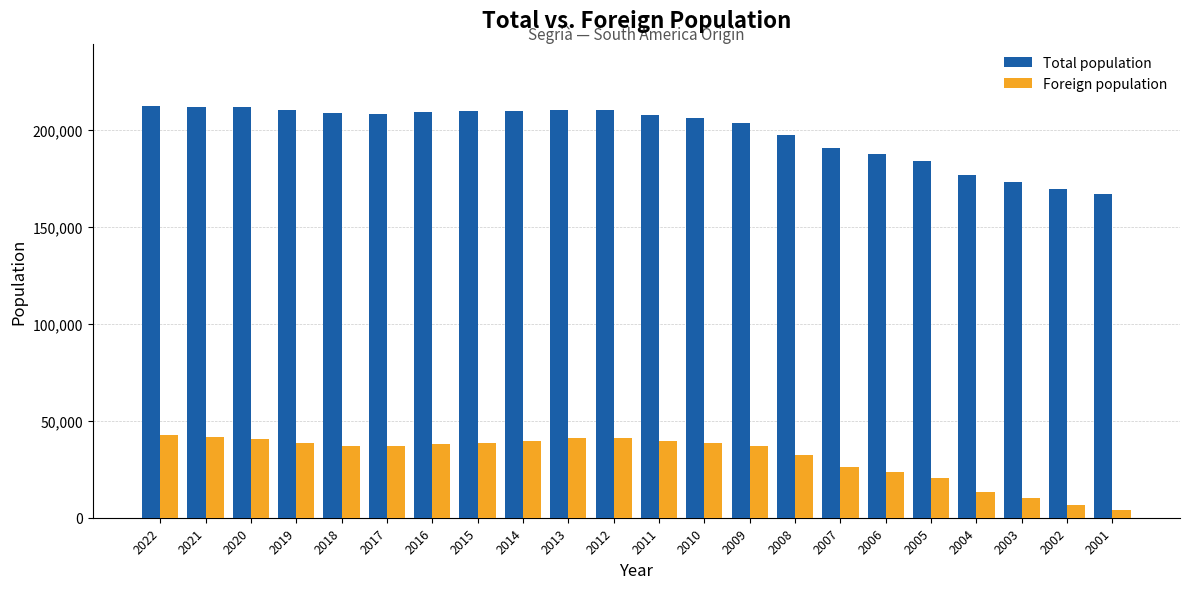

Is it true that Foreign population equals 39767 at 2011?

True